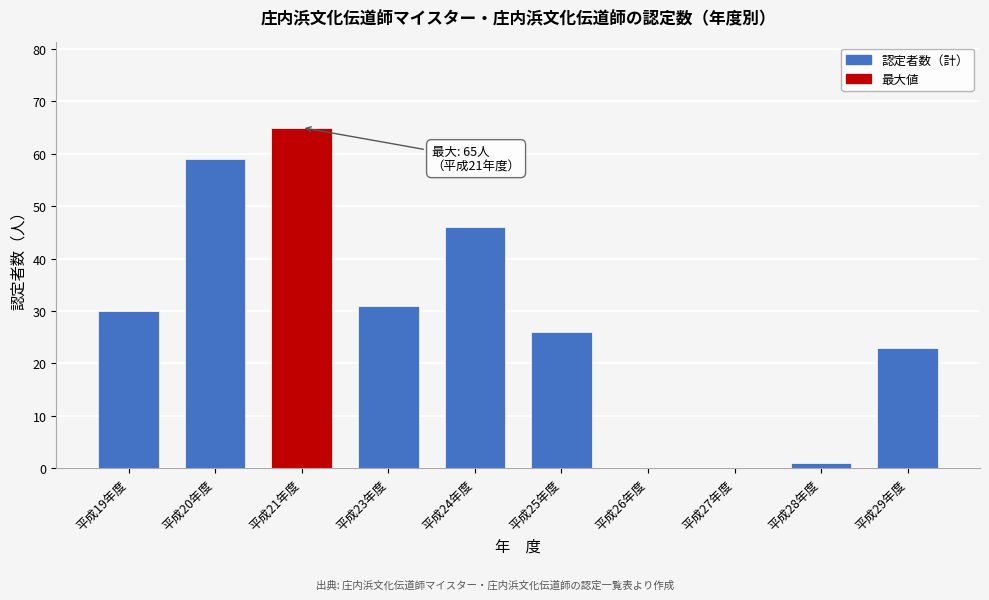

Read the value at 平成20年度.

59